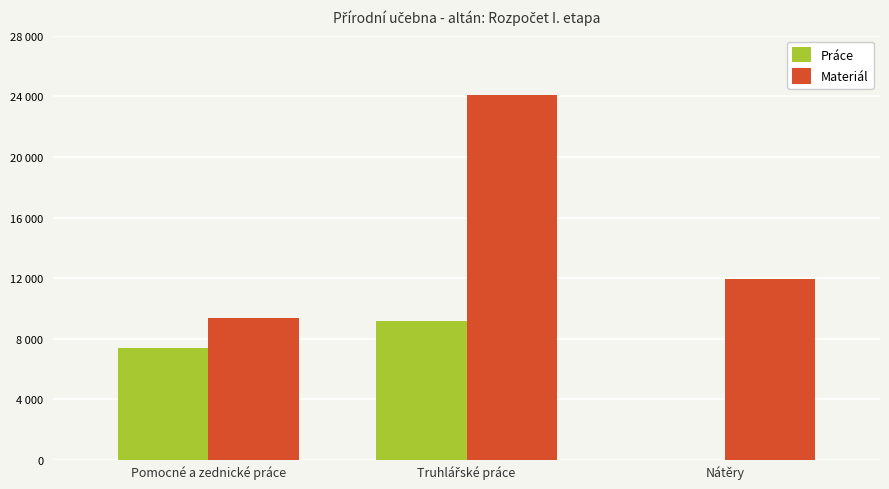

What is the difference between the Práce values at Truhlářské práce and Pomocné a zednické práce?

1800